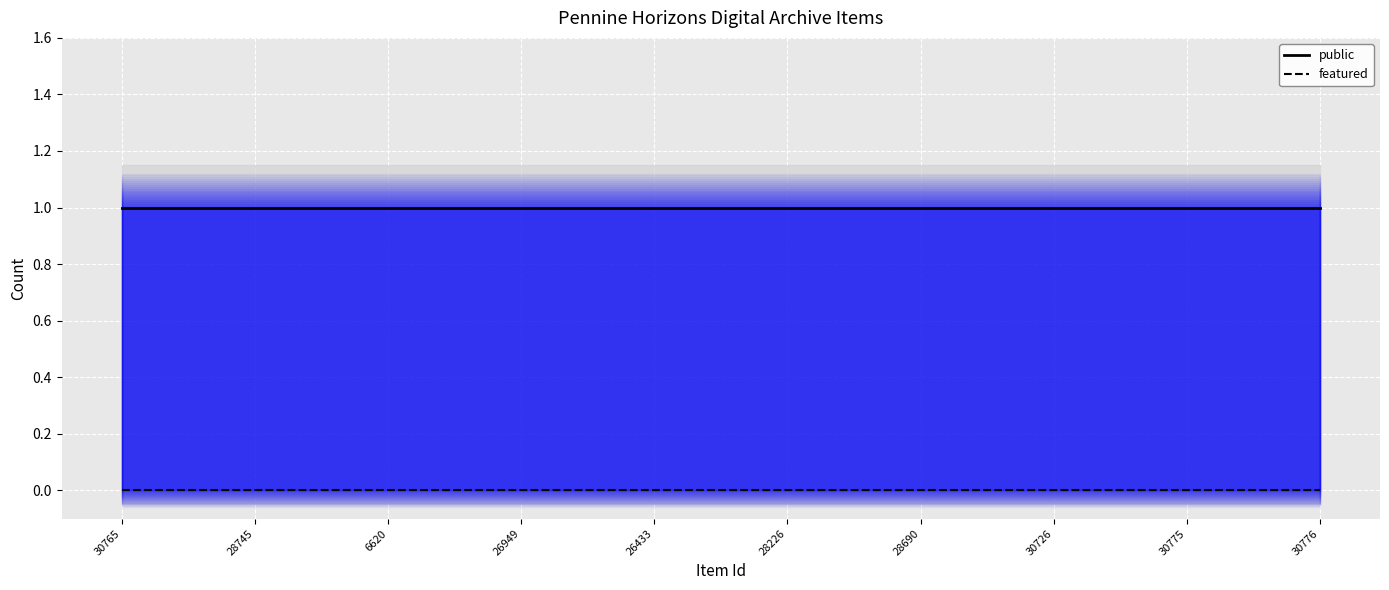

At which category does the chart reach its peak across all series?

30765